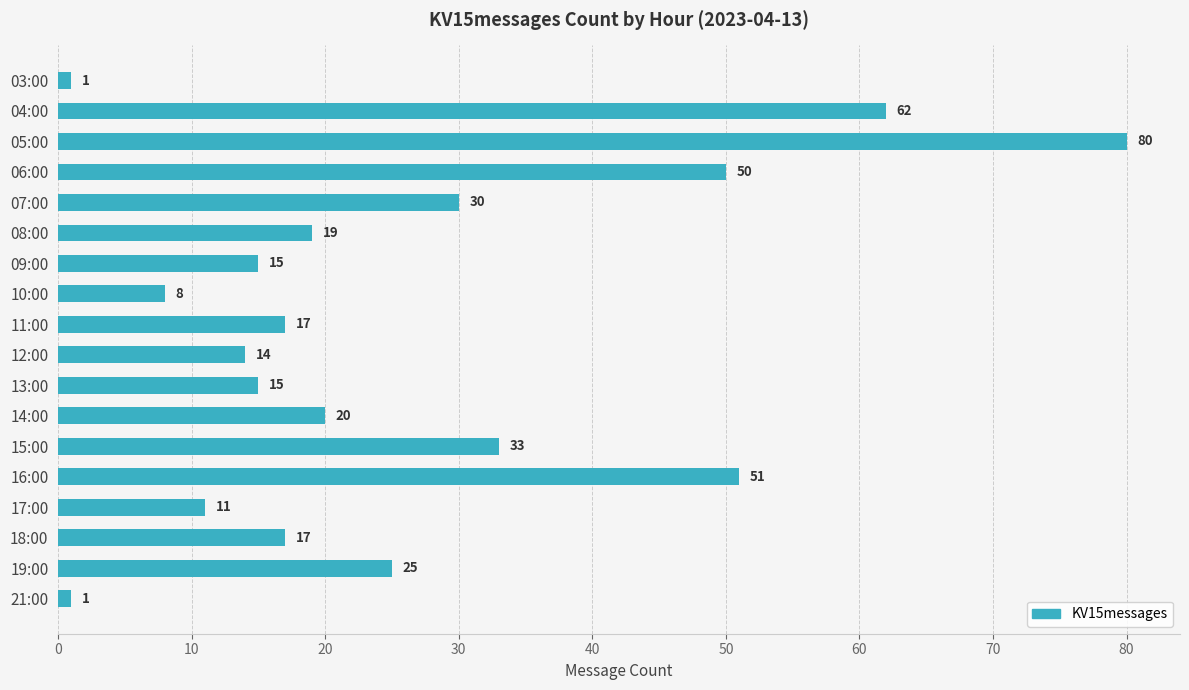

True or false: the data shows 19 at 12:00.

False